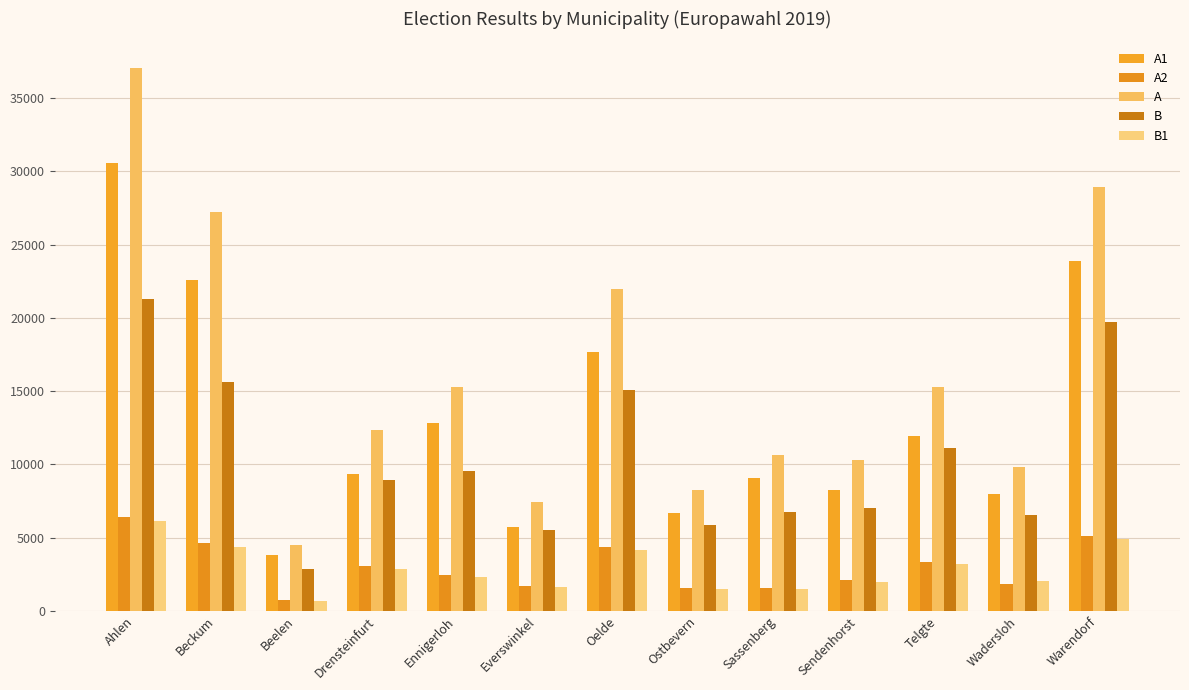

True or false: A2 has a value of 2473 at Ennigerloh.

True